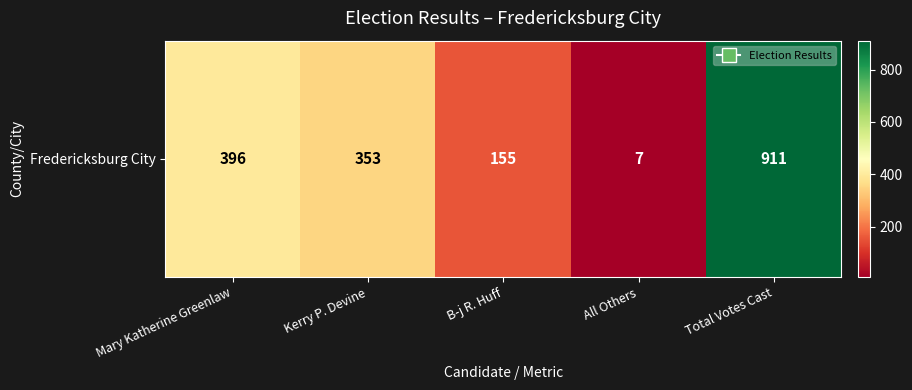

The chart shows a value of 911 at Total Votes Cast. True or false?

True